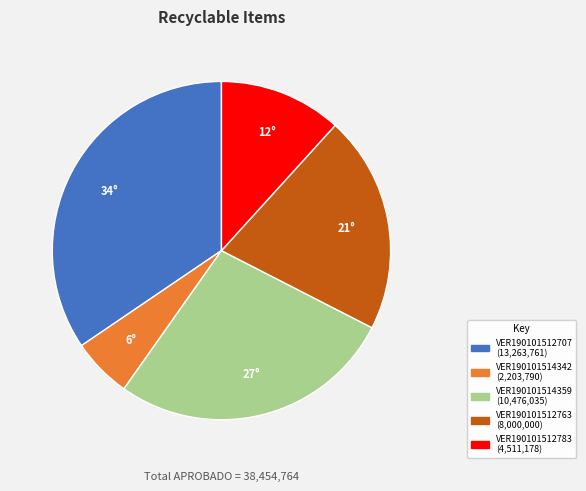

Between VER190101512783 and VER190101514342, which is larger?

VER190101512783